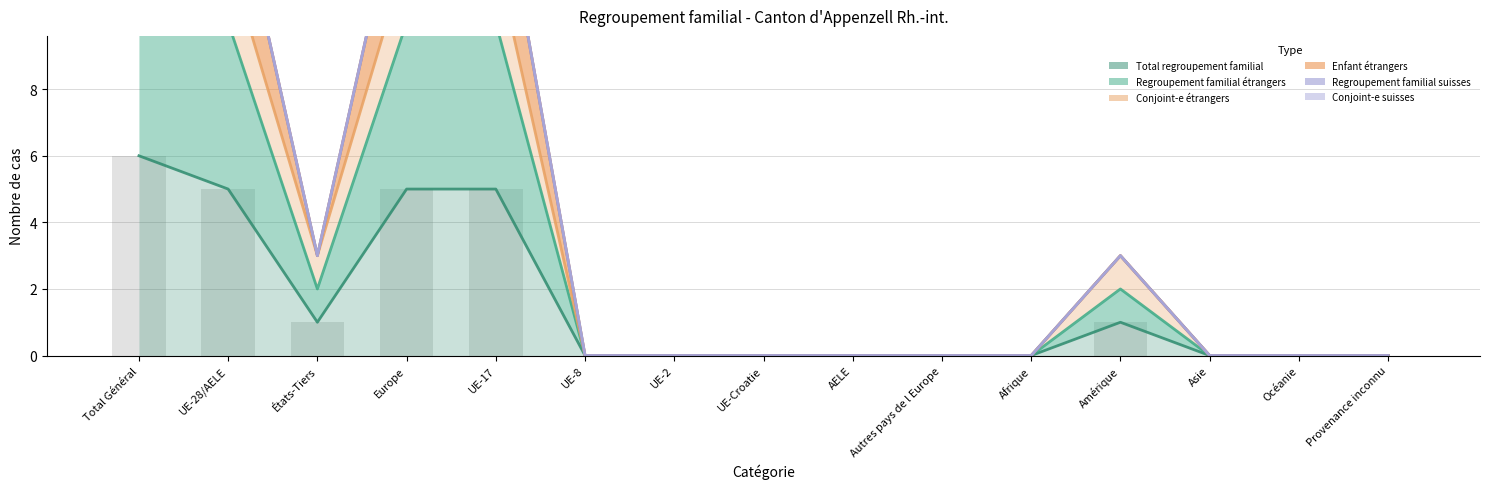

The value of Total regroupement familial at Total Général is 6. True or false?

True